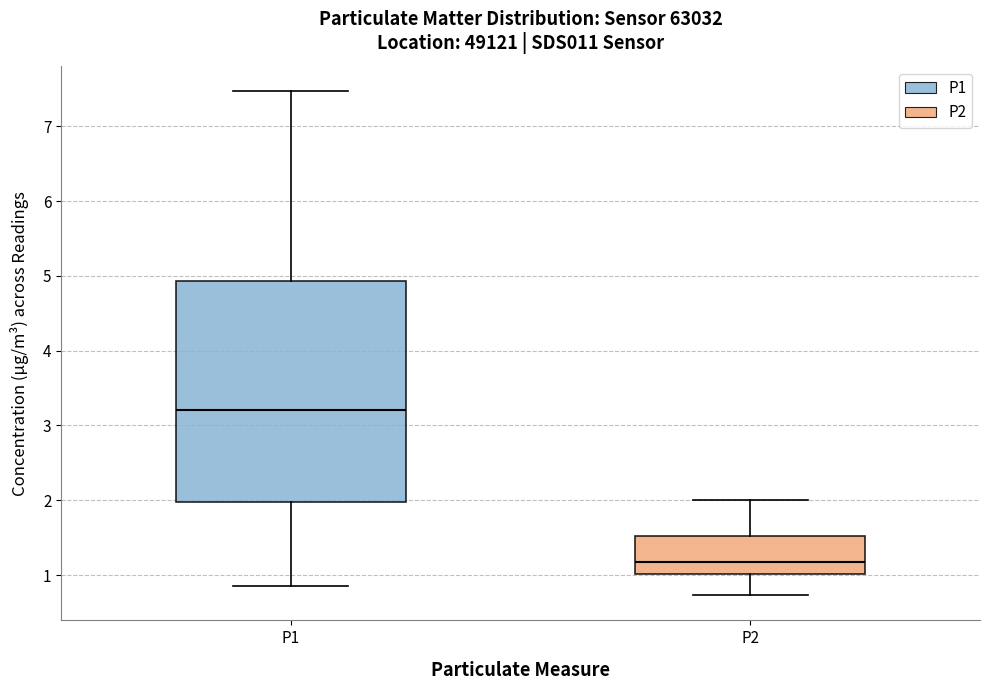

Which box has the lowest median line?

P2